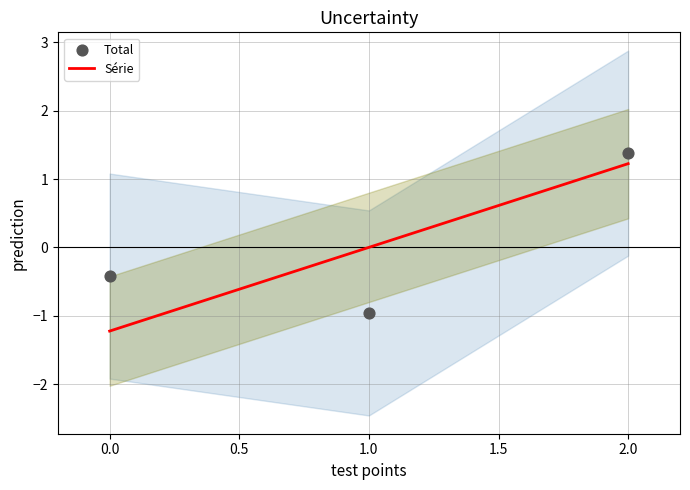

Which series has the widest spread of Y values?

Série